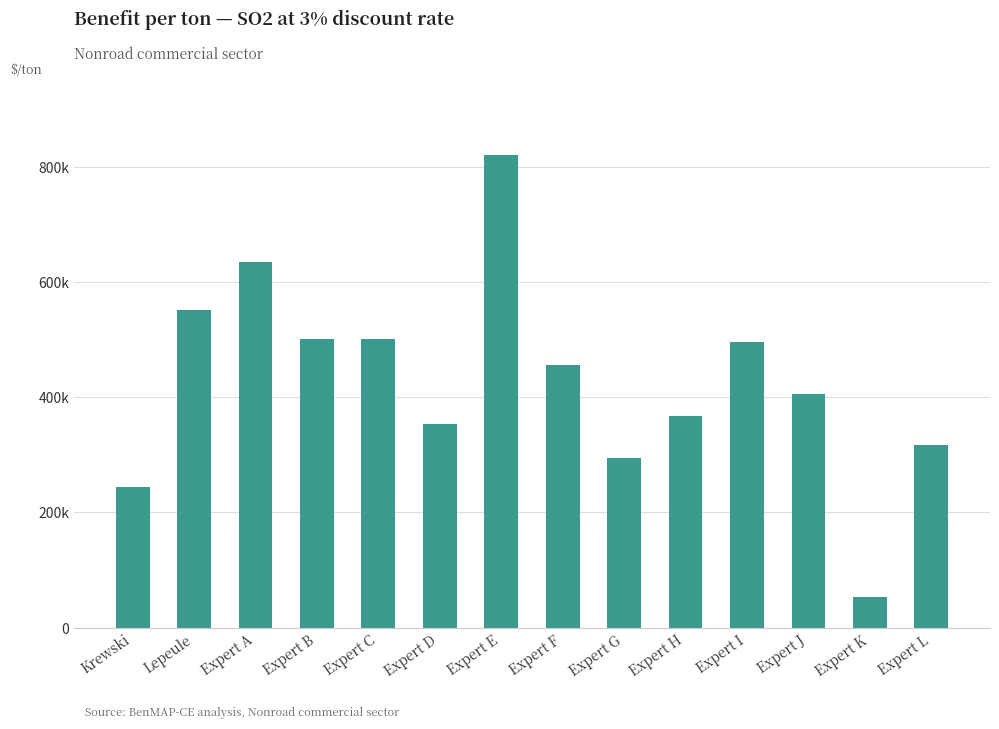

Does the chart contain any negative values?

No